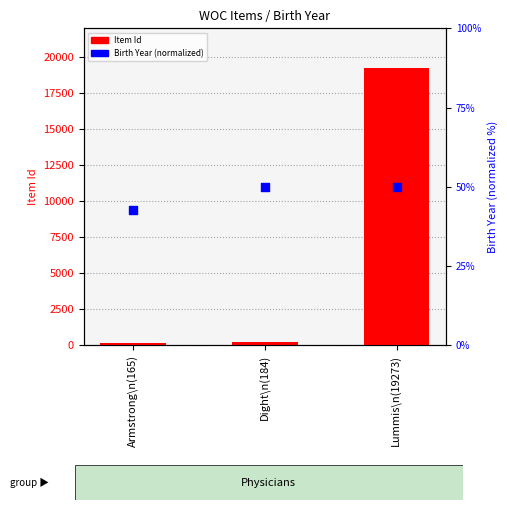

Which series has the widest spread of Y values?

Item Id